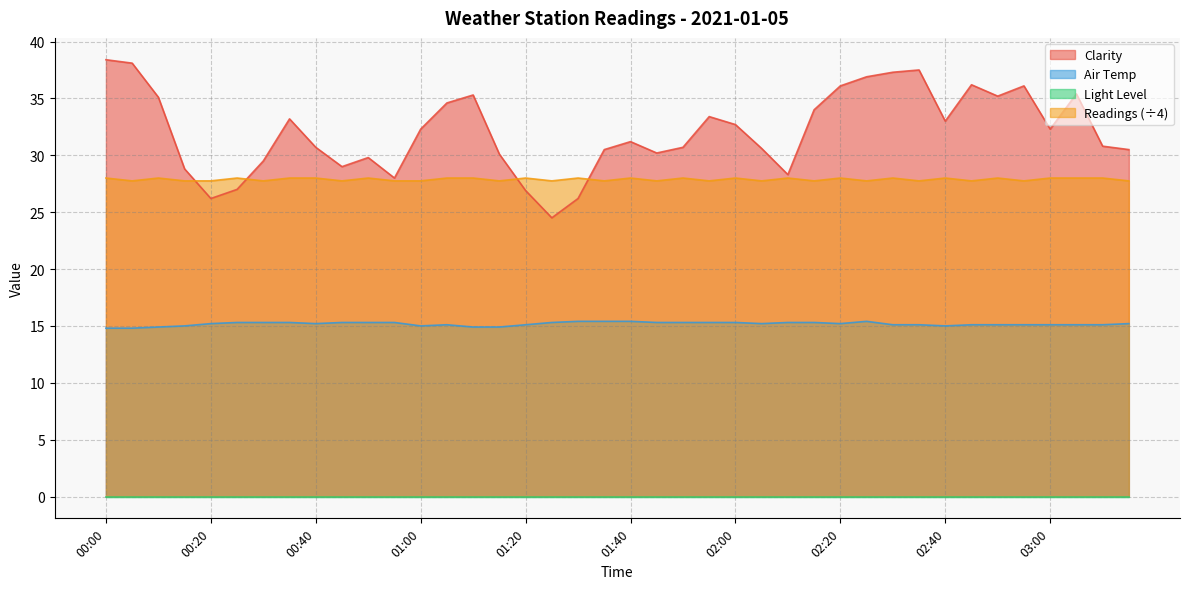

Count the number of data series in this chart.

4